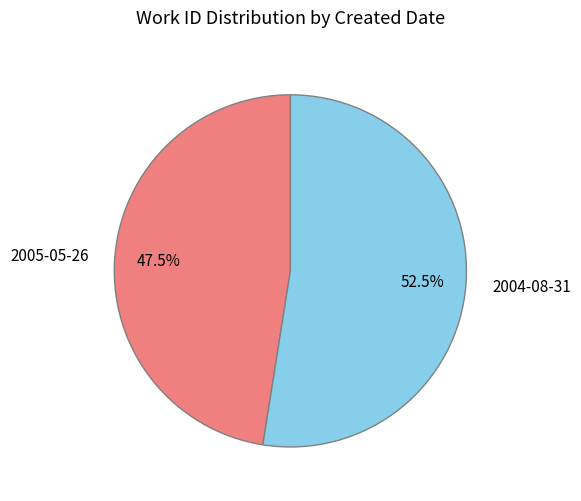

How many slices are in this pie chart?

2